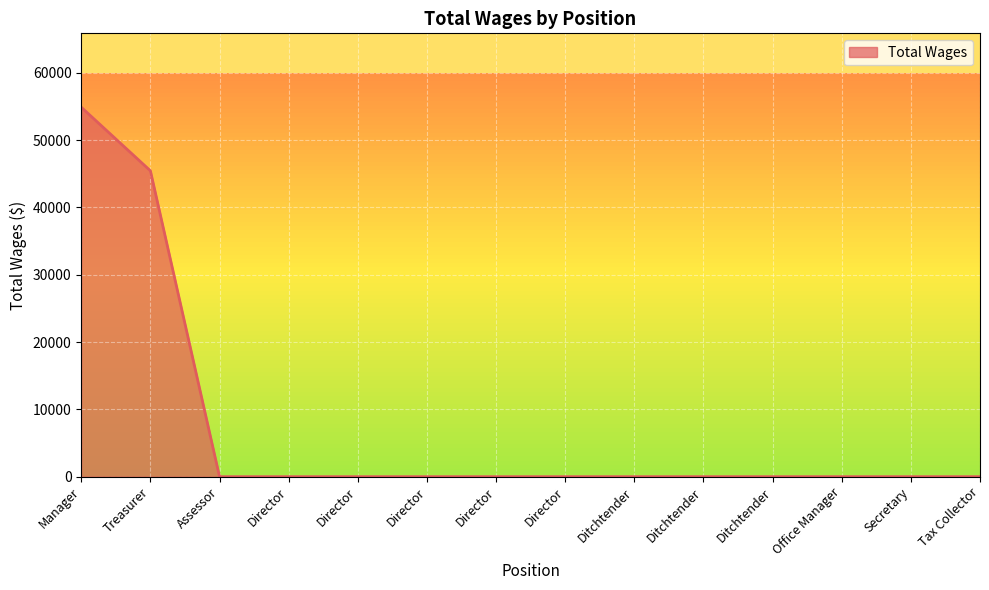

Does the chart display data point markers on the line(s)?

No